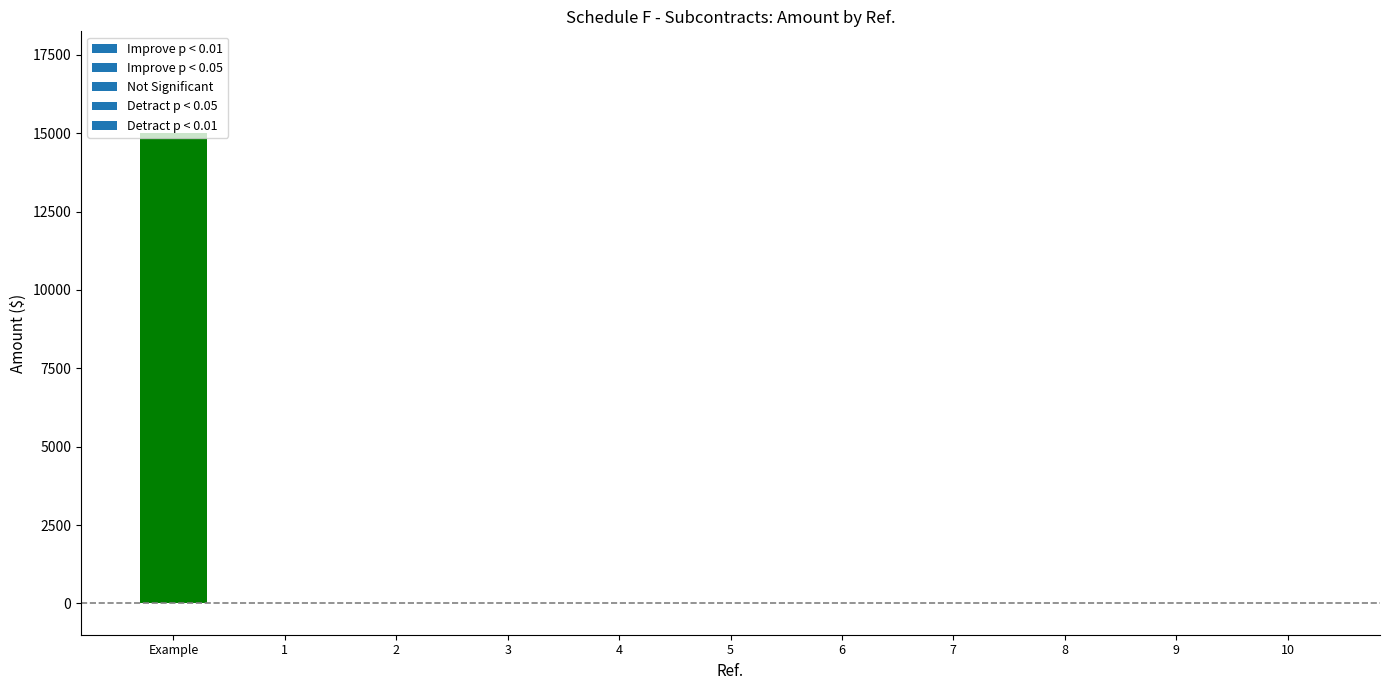

Reading left to right, transcribe all the data shown in this chart.

Example=15000	1=0	2=0	3=0	4=0	5=0	6=0	7=0	8=0	9=0	10=0